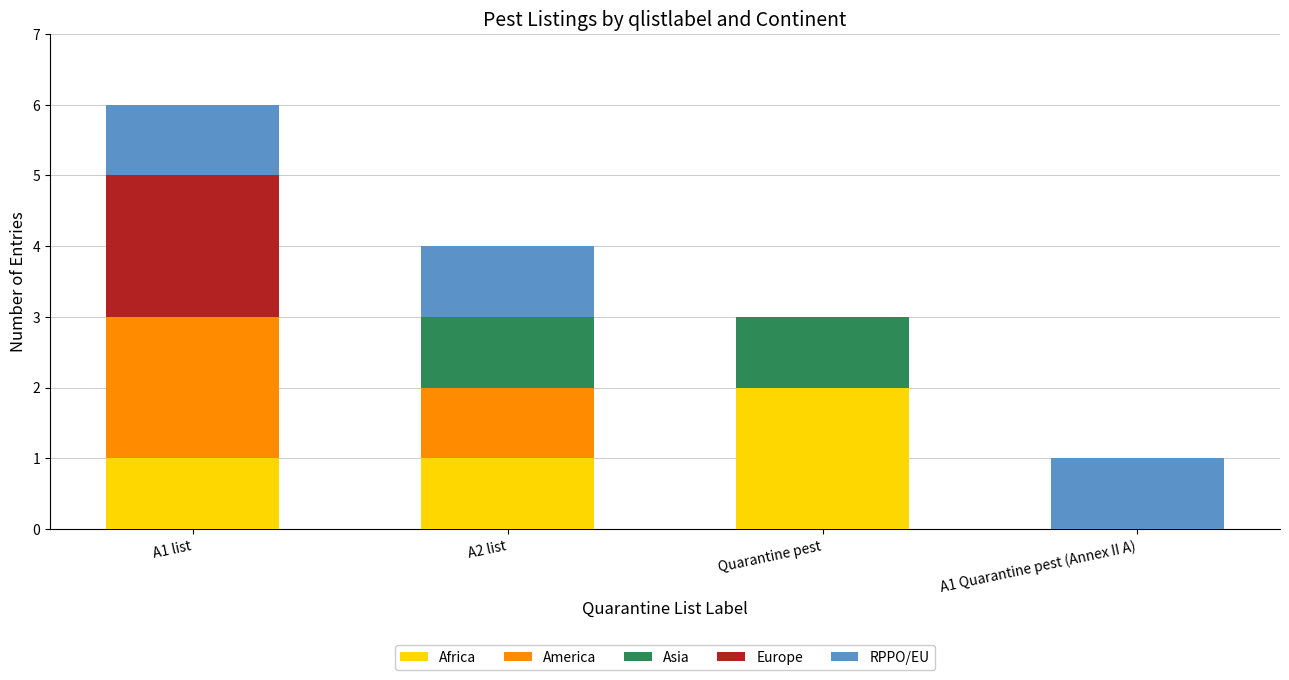

What is the total value across all series at Quarantine pest?

3